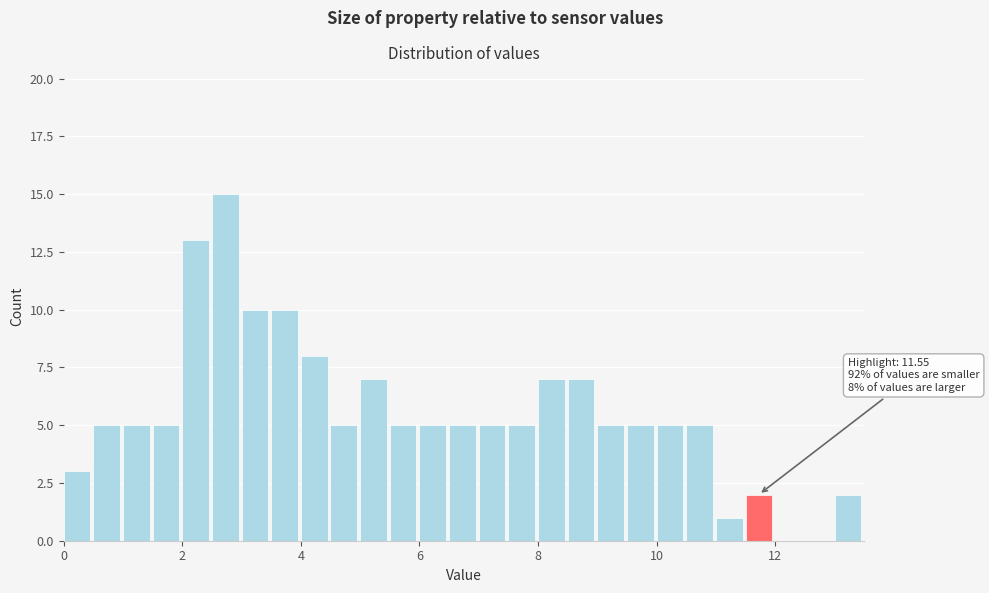

Around what value on the x-axis is the tallest bar? Give the approximate position of its centre, as read against the axis.

2.8